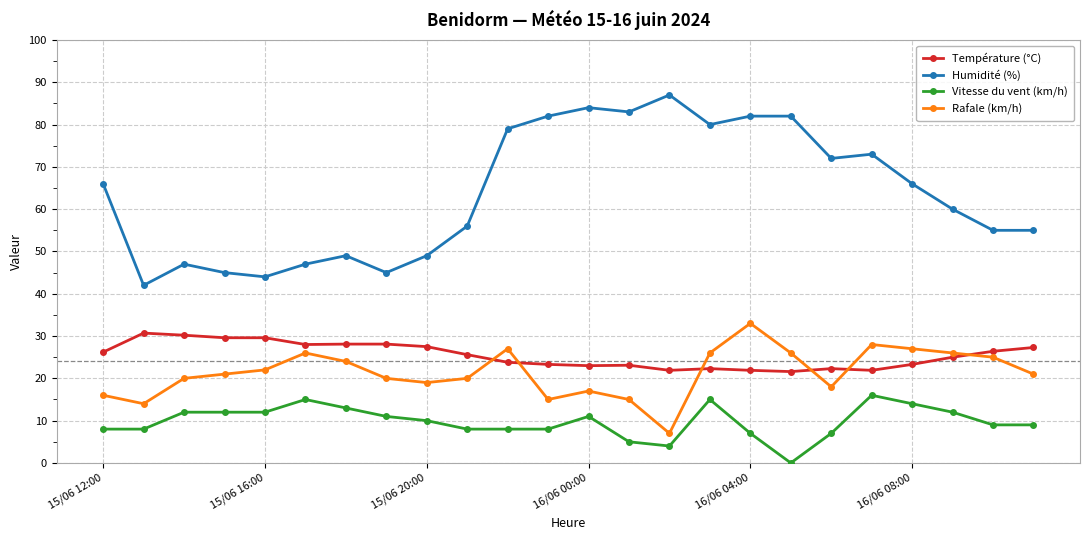

True or false: Température (°C) has more than 0 interior local peaks.

True